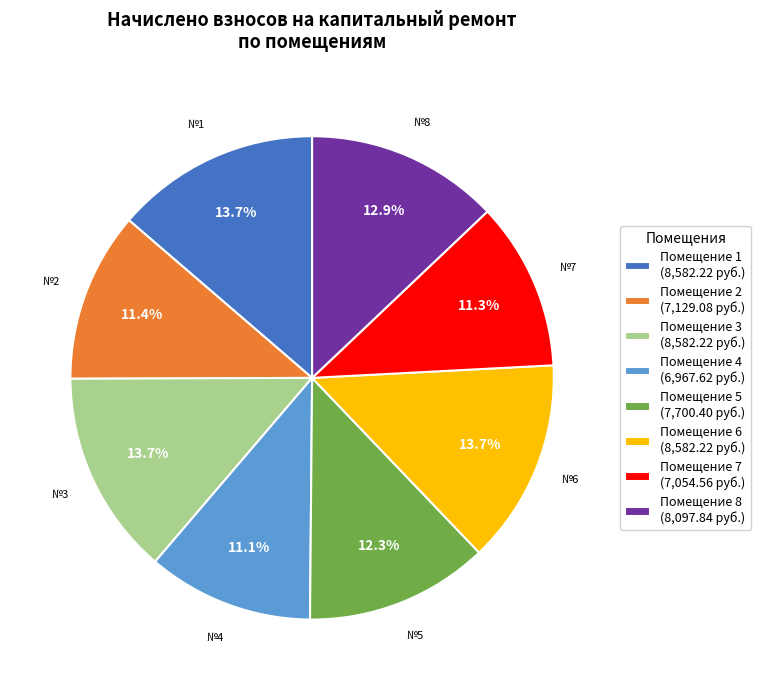

How much of the chart is everything except Помещение 5 (7,700.40 руб.)?

87.7%